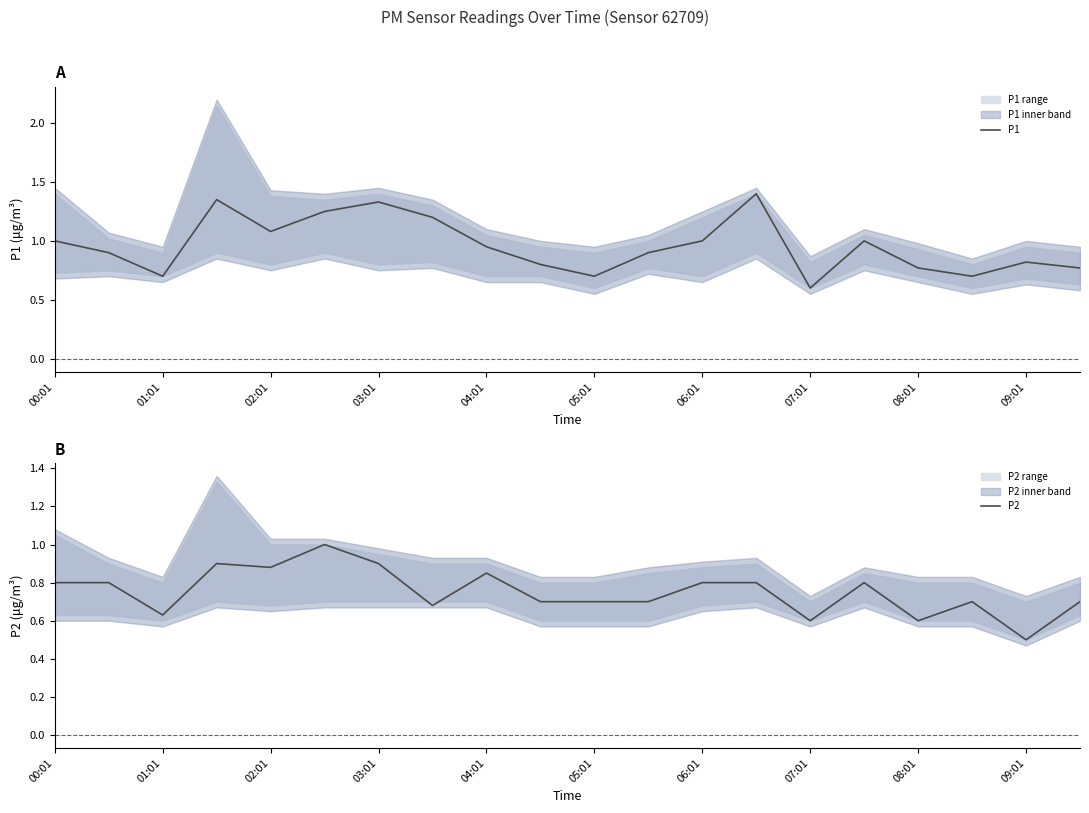

What is the average value of the P2 series?

0.8